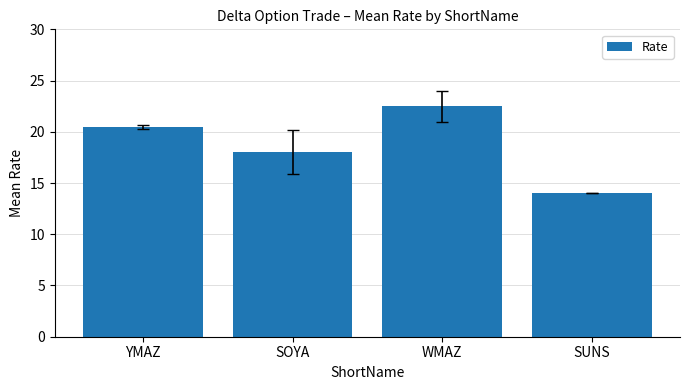

List the labels in order of value, largest first.

WMAZ, YMAZ, SOYA, SUNS